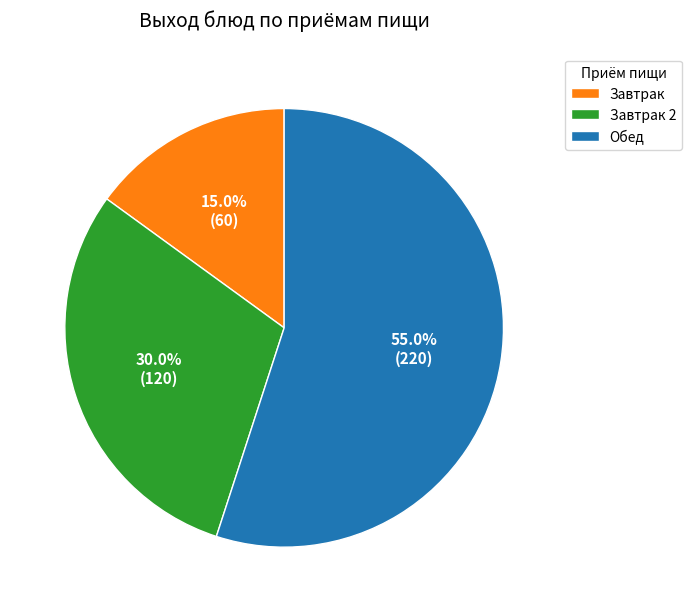

What percentage is NOT represented by Обед?

45.0%